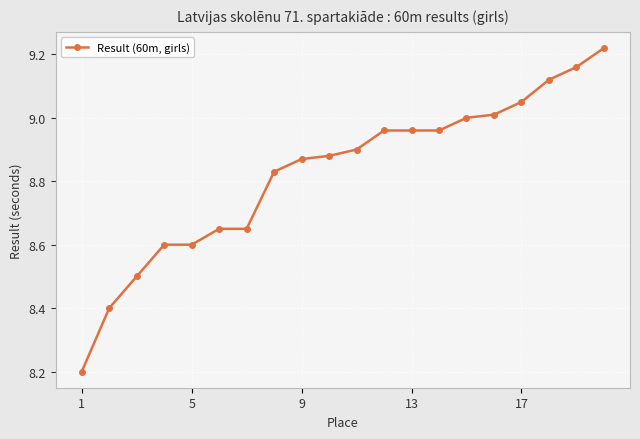

What is the smallest value displayed?

8.2